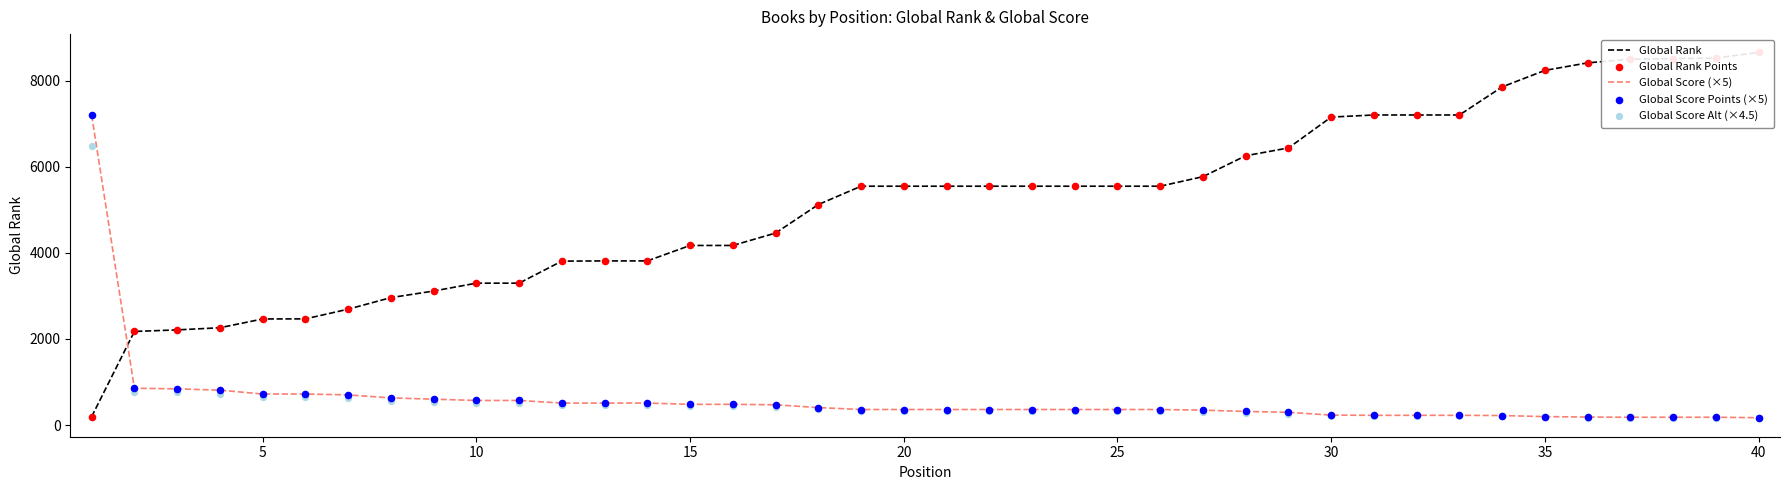

Which series has the largest total across all categories?

Global Rank